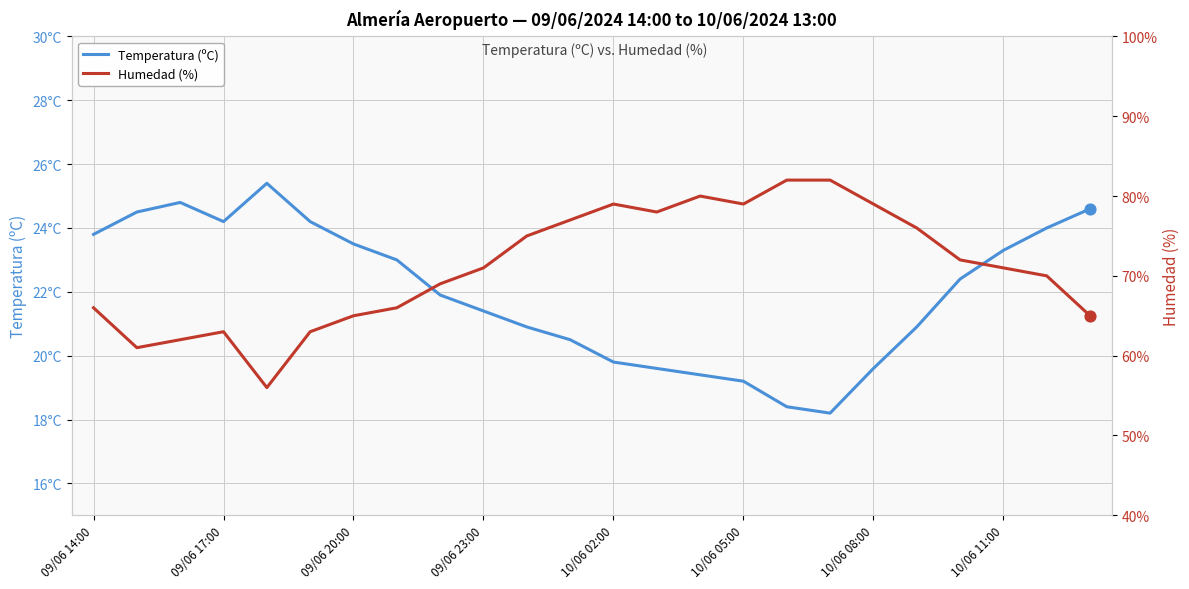

Which series contains the highest Y value?

Humedad (%)